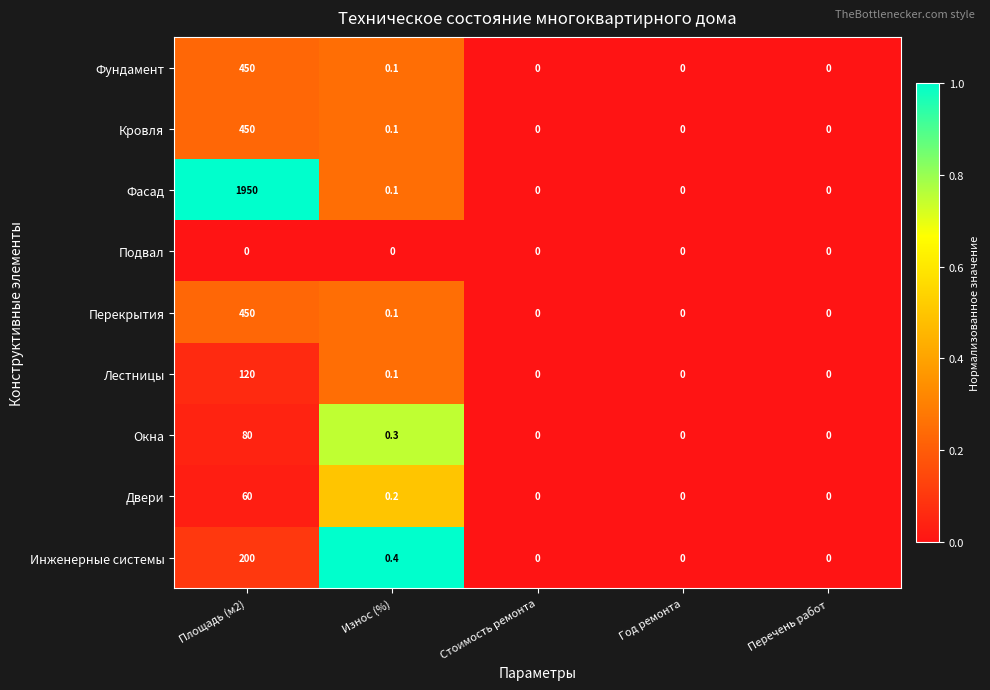

Which series has the widest spread of values?

Фасад